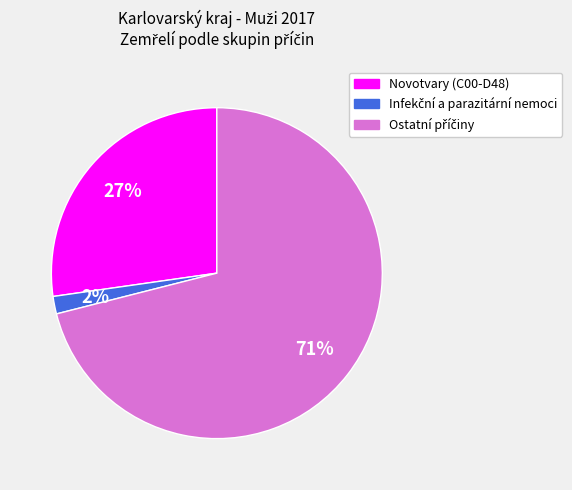

To the nearest percent, what is the average slice percentage?

33%